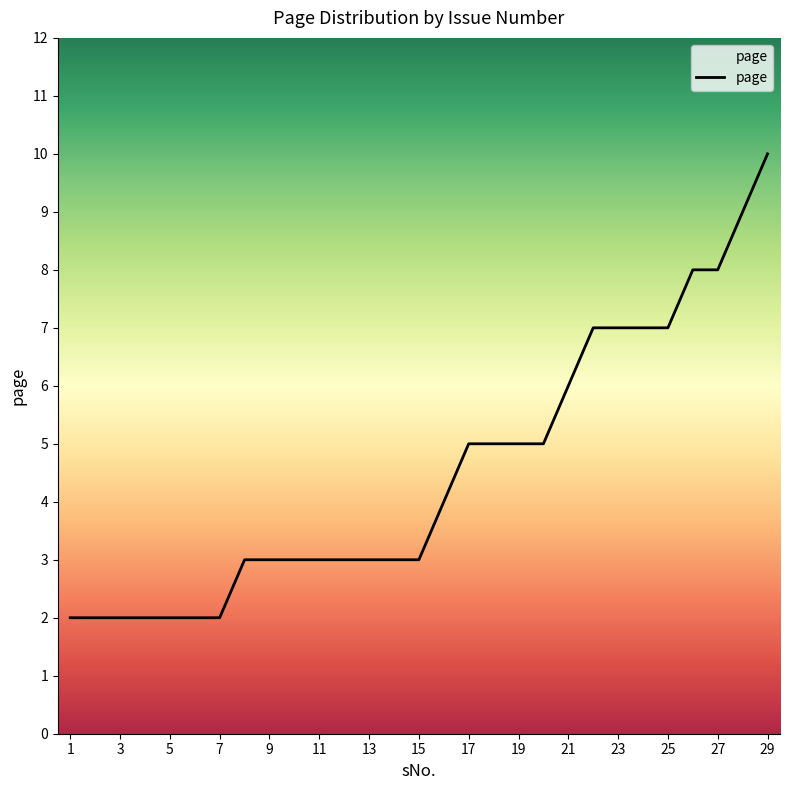

What is the difference between the maximum and minimum values?

8